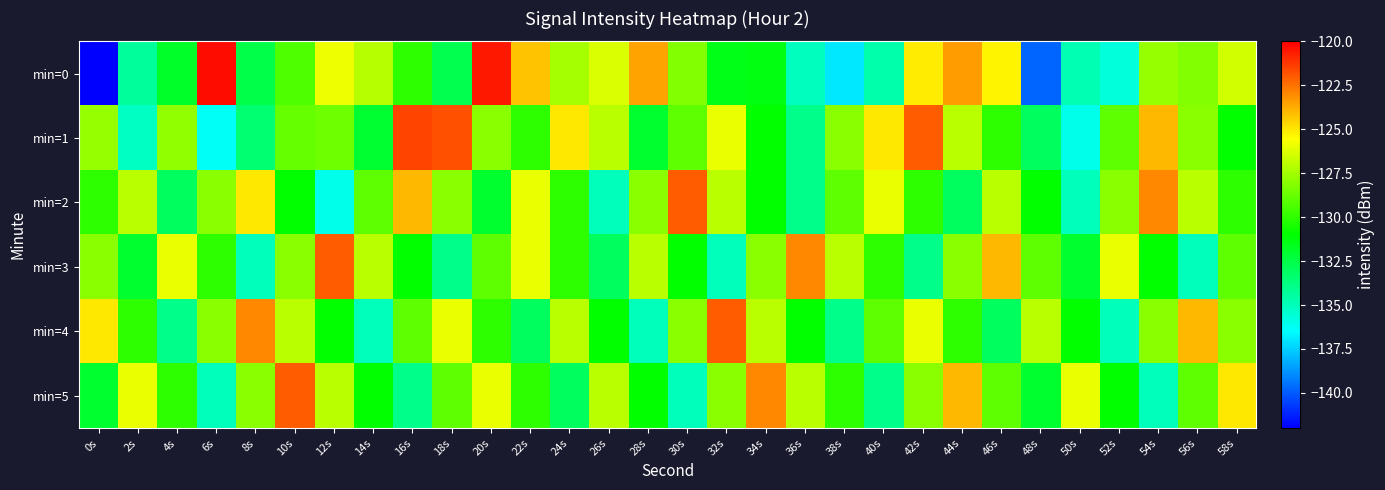

What is the total value across all series at 50s?

-794.8